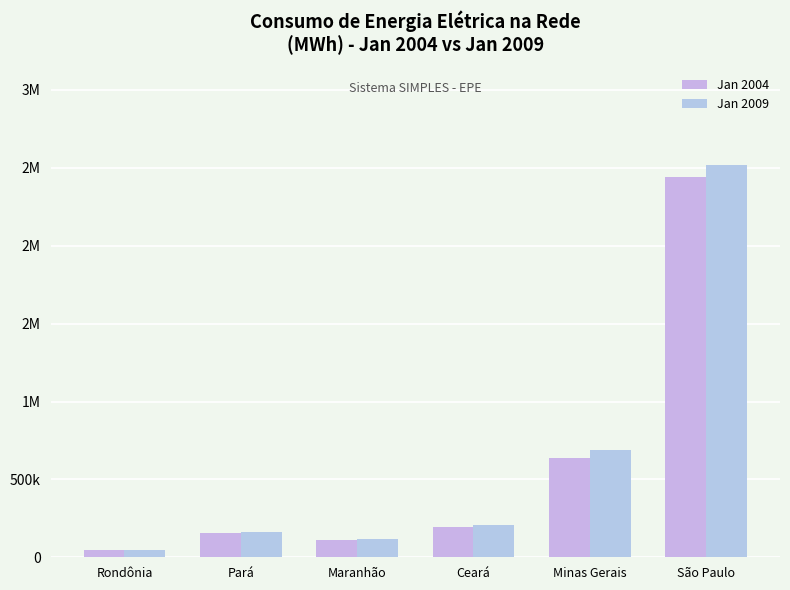

What is the sum of the Jan 2004 values at Ceará and São Paulo?

2637892.0